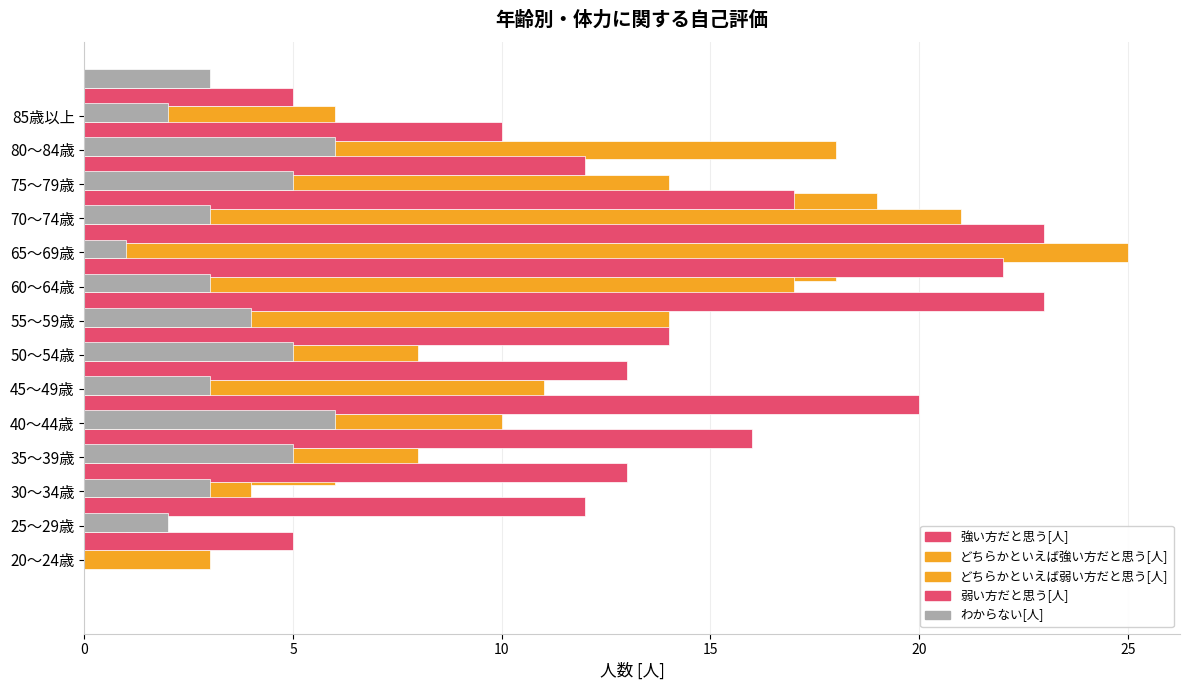

How many bars are there in total?

70